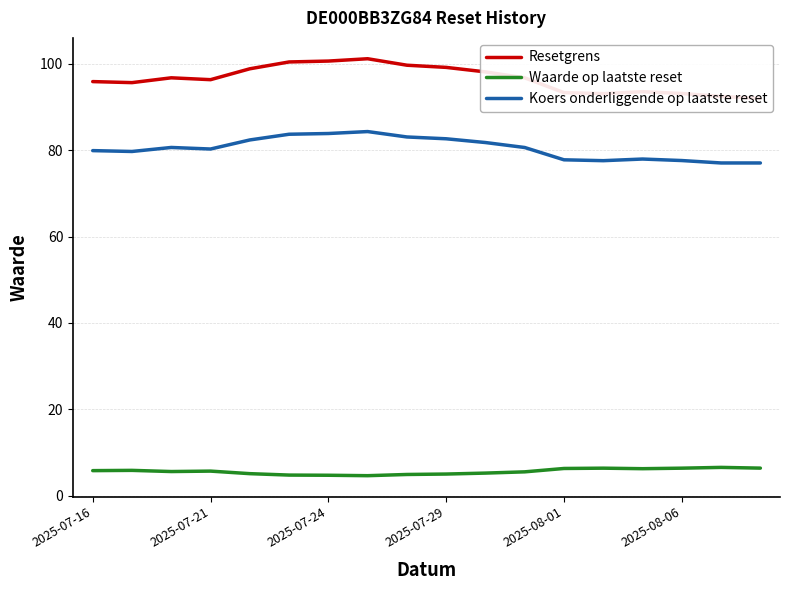

True or false: Waarde op laatste reset and Koers onderliggende op laatste reset cross at least once.

False